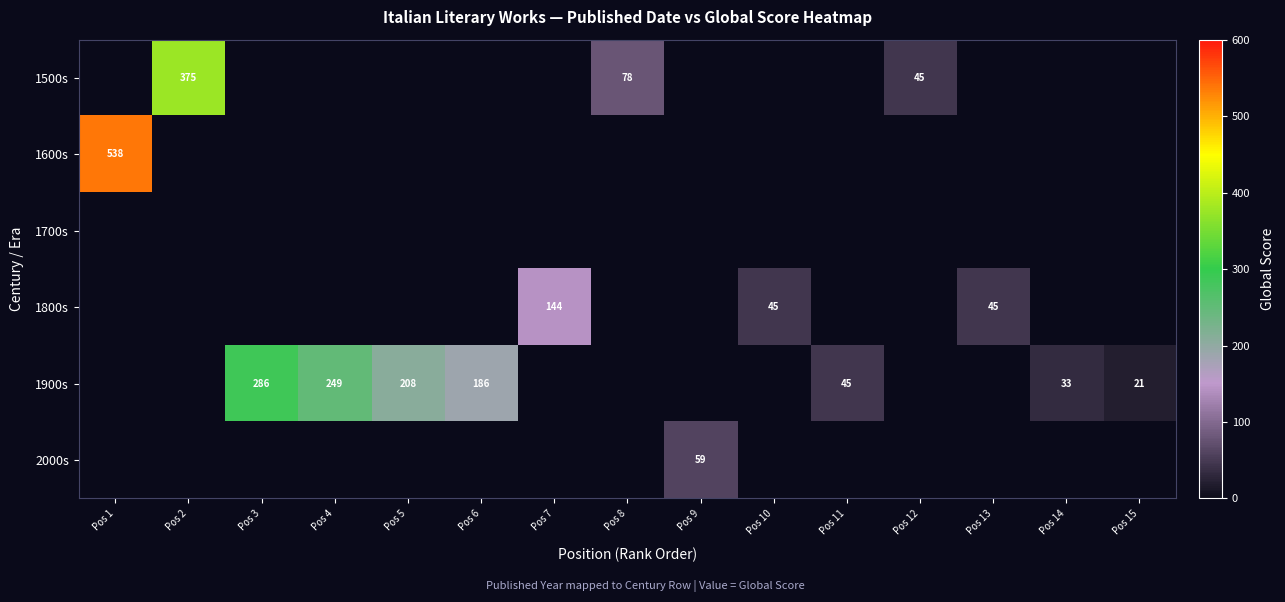

At which category does the chart reach its minimum across all series?

Pos 15